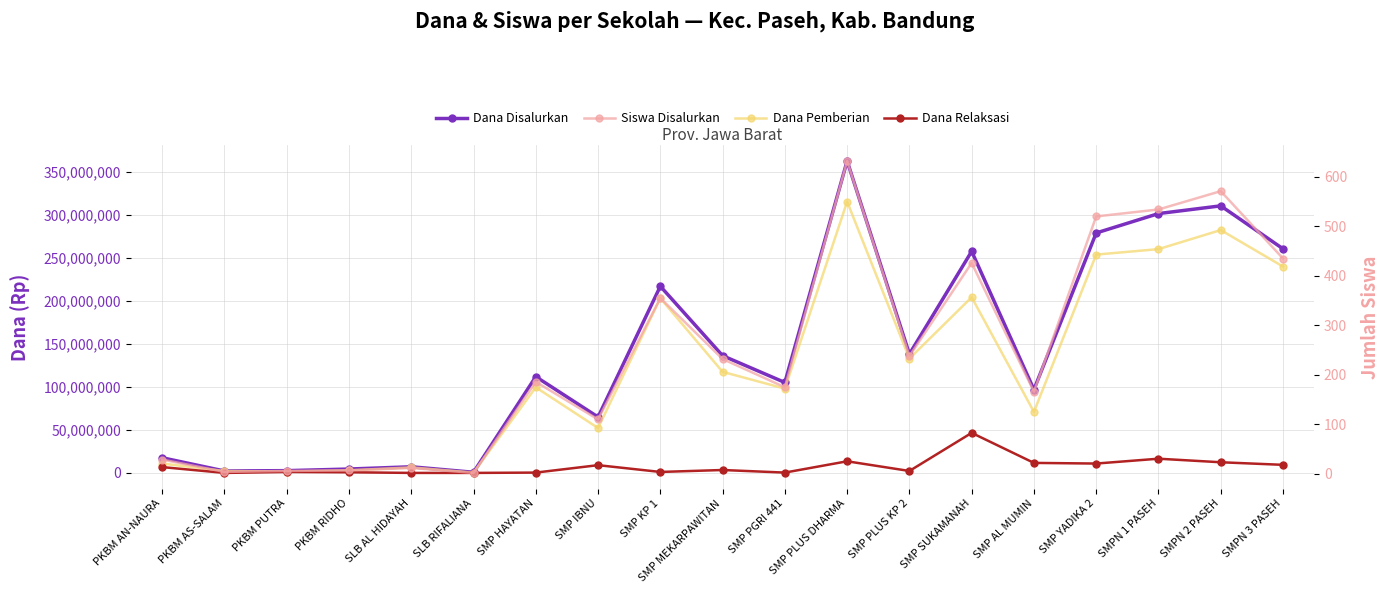

Rank the series at SMP PLUS KP 2 from lowest to highest value.

Siswa Disalurkan, Dana Relaksasi, Dana Pemberian, Dana Disalurkan